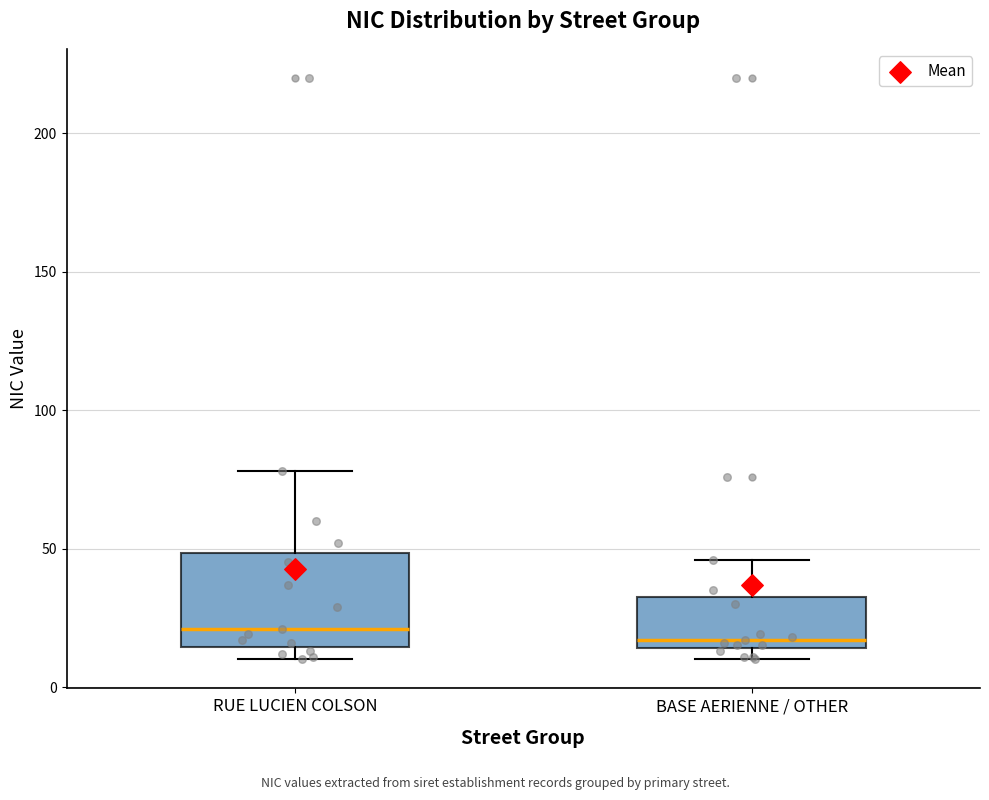

Reading left to right, transcribe this box plot: for each box, give where its median line is, the range the box spans, and where its two whiskers end, as read against the y-axis. The values are not printed on the chart, so give them approximately, as read against the axis.

RUE LUCIEN COLSON: median 20, box 15 to 50, whiskers 10 to 80
BASE AERIENNE / OTHER: median 15 (just above the box's lower edge), box 15 to 35, whiskers 10 to 45